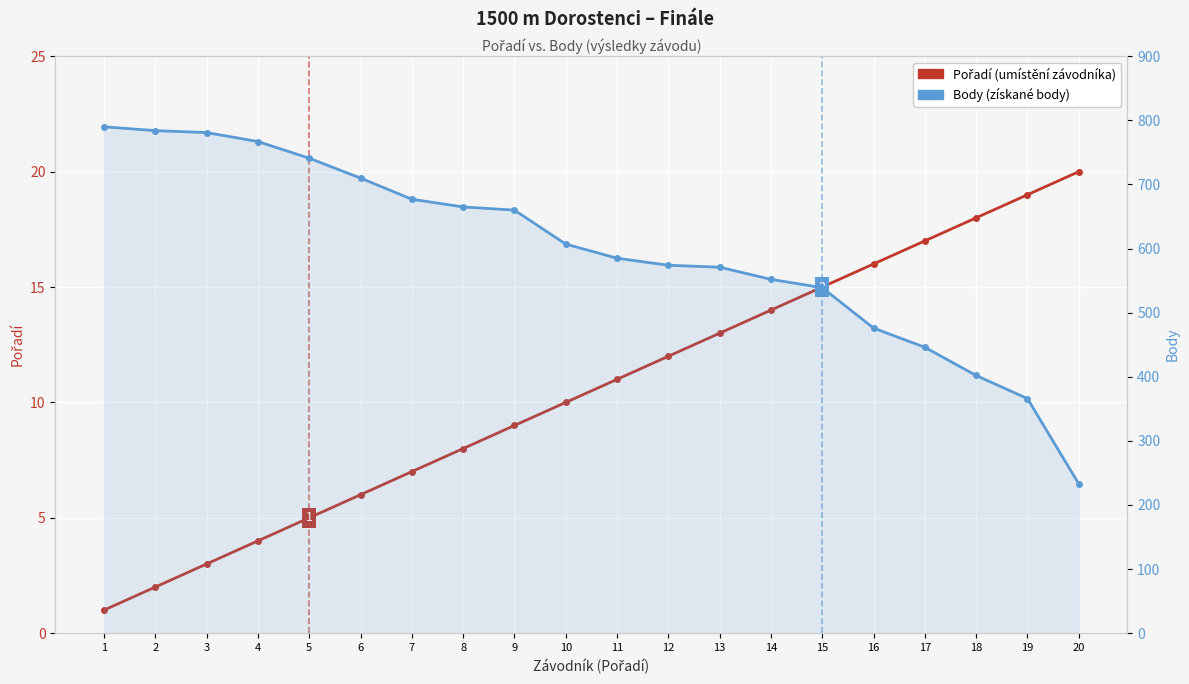

What is the sum of the Body values at 10 and 13?

1178